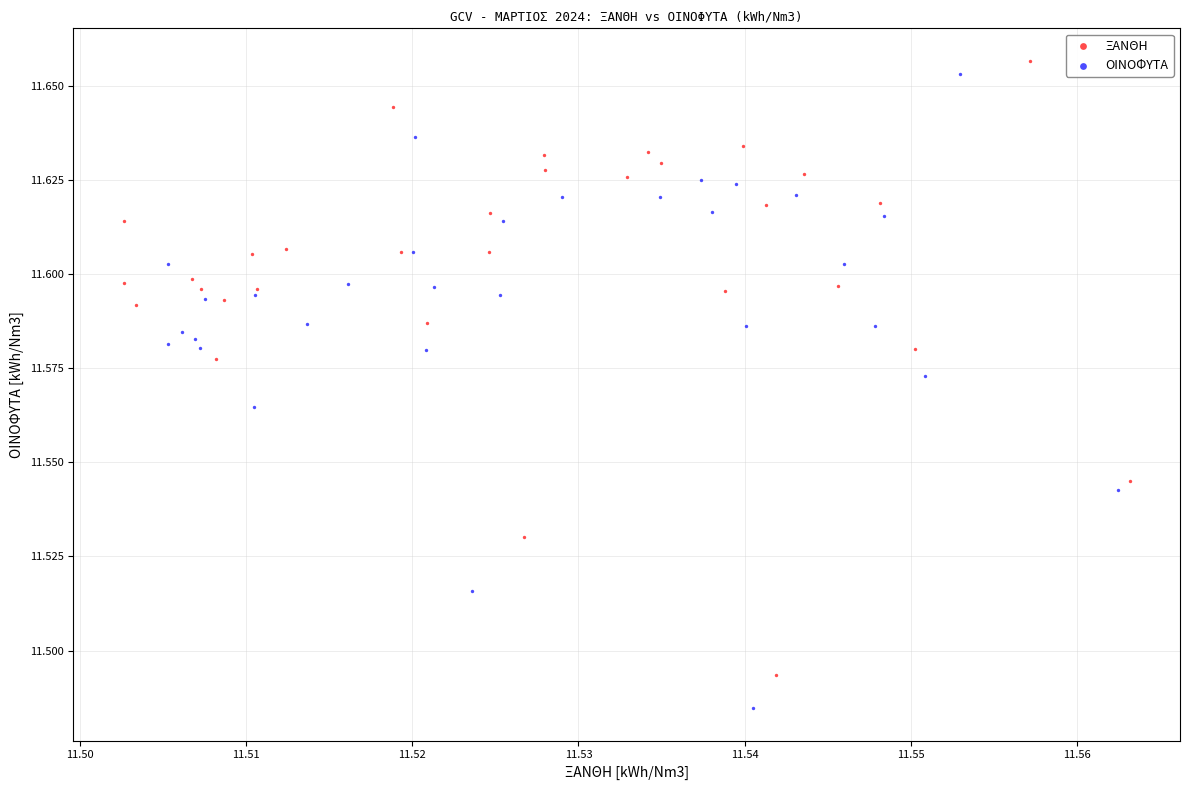

Which series reaches the minimum Y coordinate?

ΟΙΝΟΦΥΤΑ